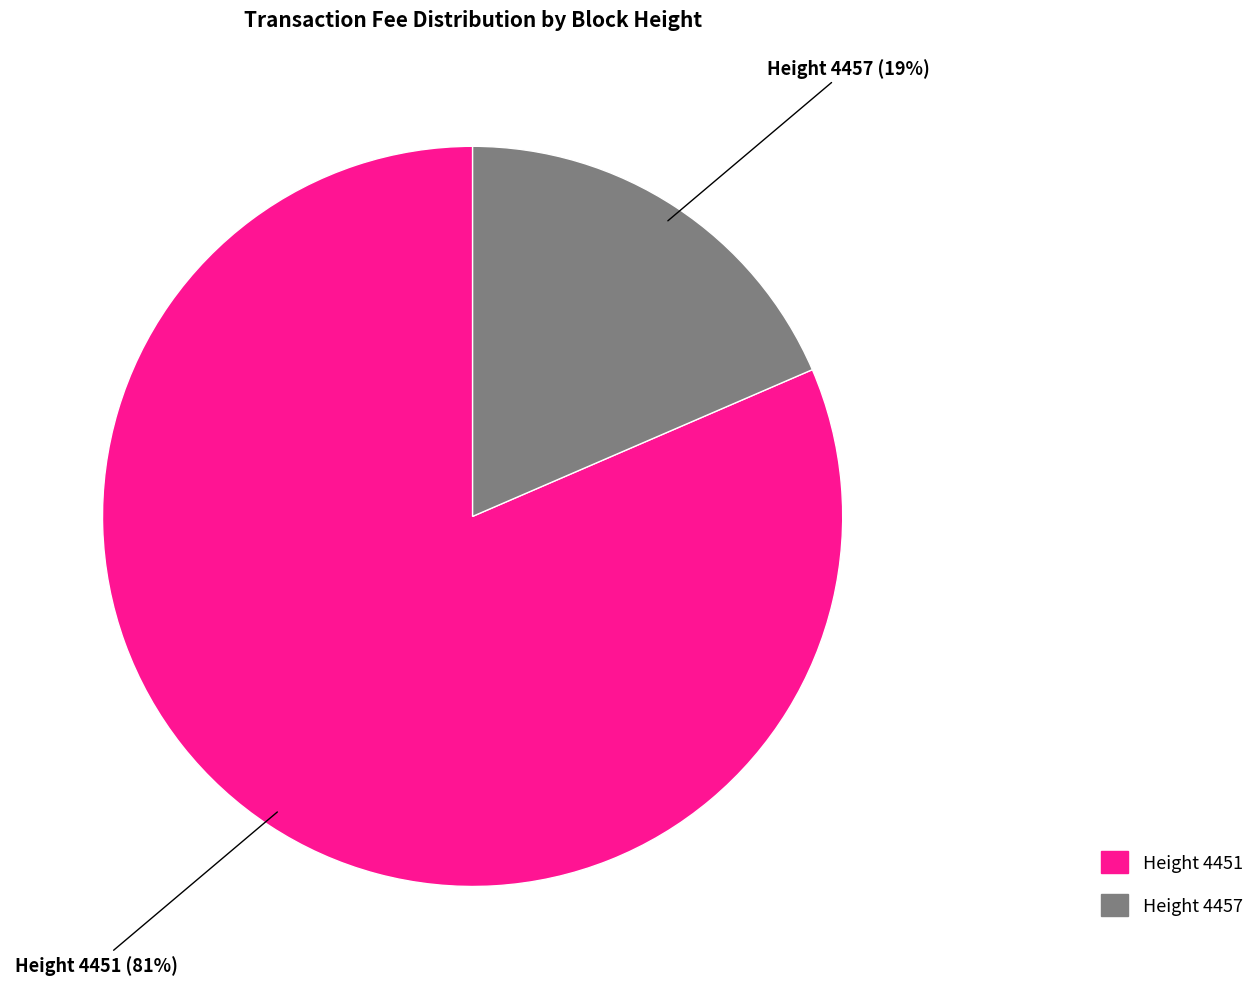

To the nearest percent, what is the combined percentage of Height 4451 and Height 4457?

100%